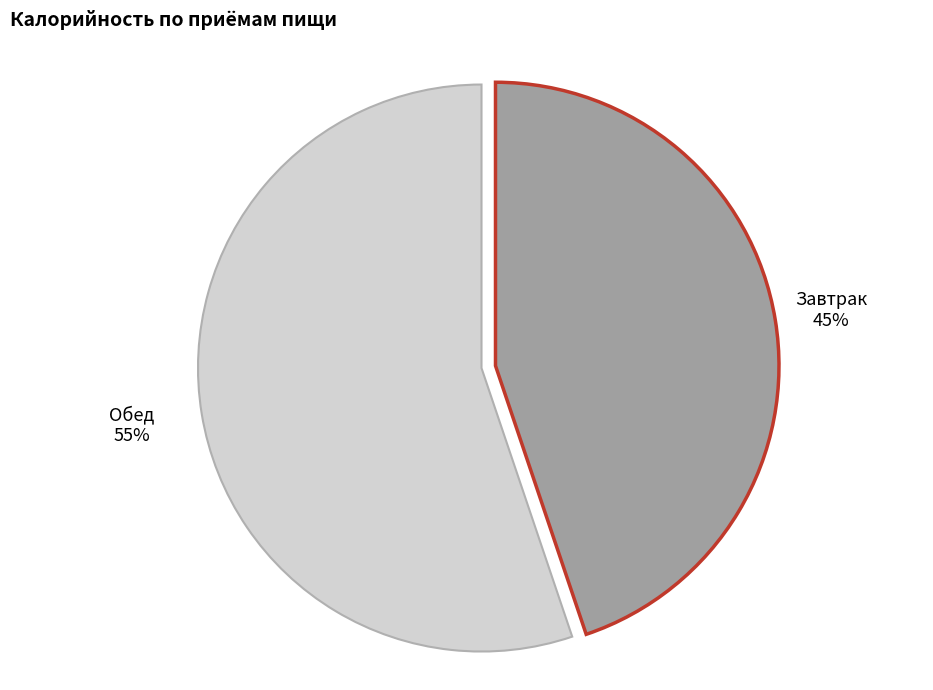

Does any single category account for the majority?

Yes